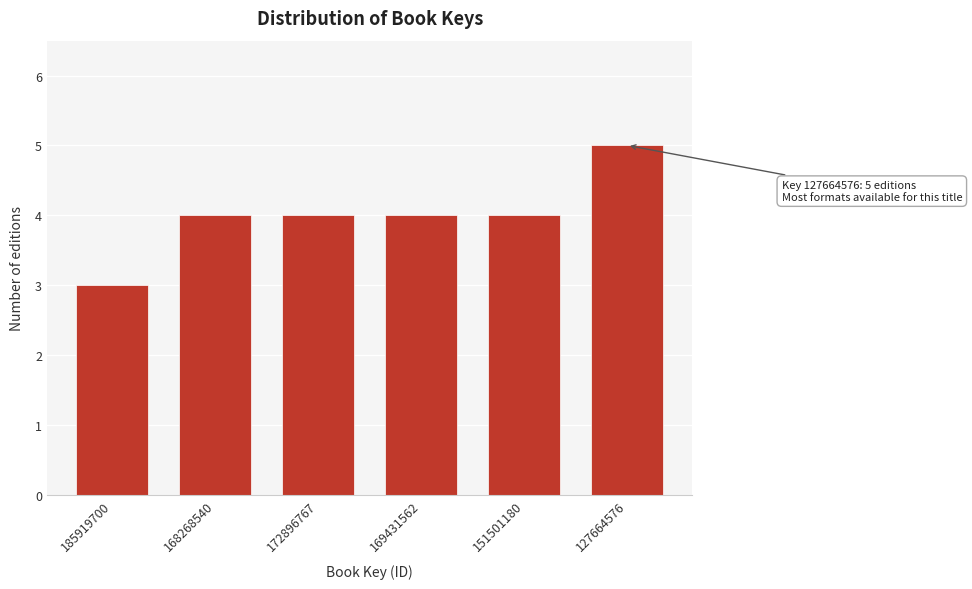

Reading left to right, transcribe all the data shown in this chart.

185919700=3	168268540=4	172896767=4	169431562=4	151501180=4	127664576=5